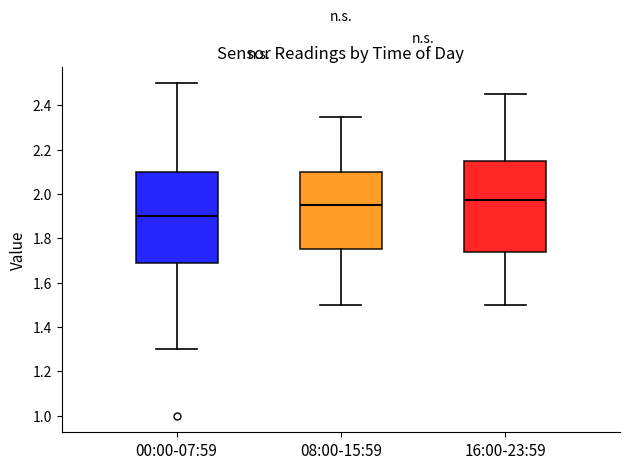

Reading left to right, transcribe this box plot: for each box, give where its median line is, the range the box spans, and where its two whiskers end, as read against the y-axis. The values are not printed on the chart, so give them approximately, as read against the axis.

00:00-07:59: median 1.90, box 1.68 to 2.10, whiskers 1.30 to 2.50
08:00-15:59: median 1.96, box 1.76 to 2.10, whiskers 1.50 to 2.36
16:00-23:59: median 1.98, box 1.74 to 2.16, whiskers 1.50 to 2.46